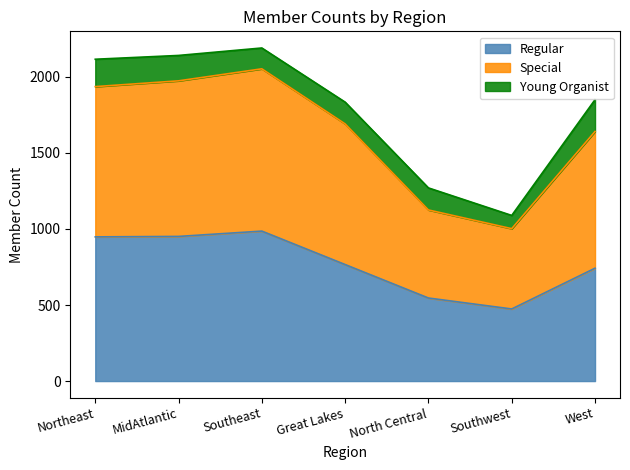

The Special series shows 454 at MidAtlantic. True or false?

False